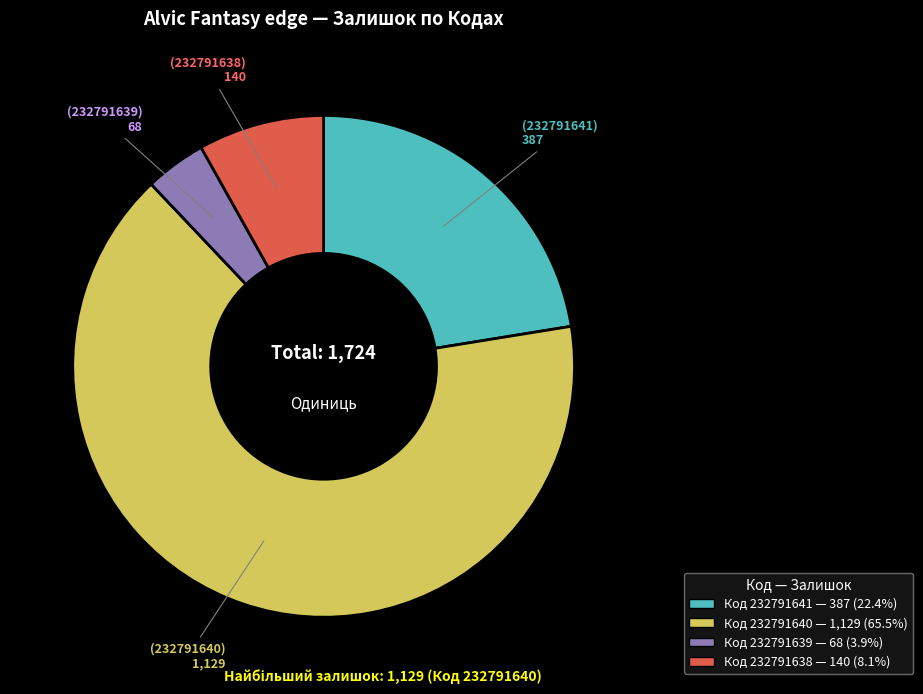

Is there any slice that represents more than half of the pie?

Yes